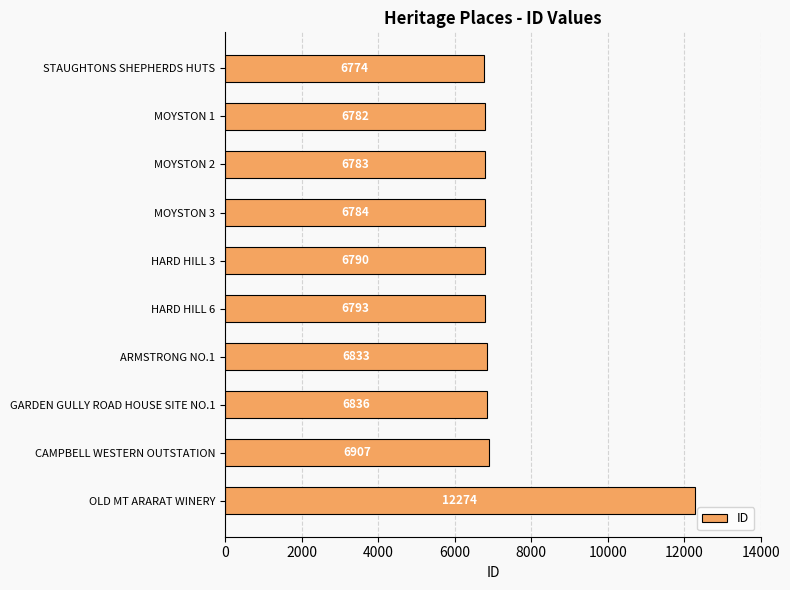

Count the number of categories in the chart.

10